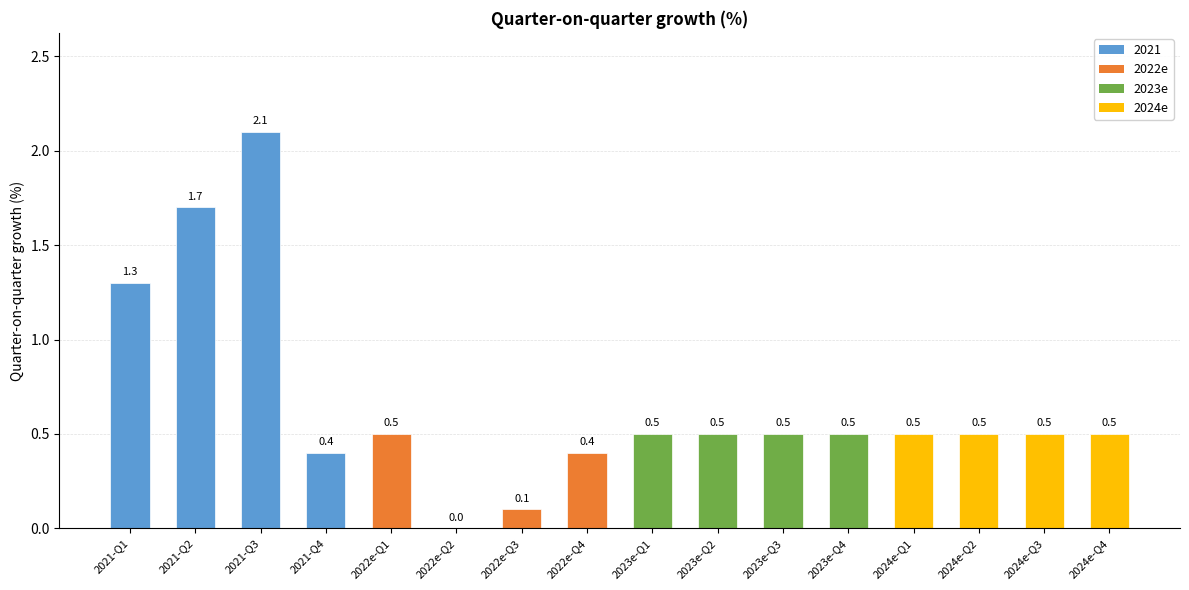

What is the change in value from 2021-Q3 to 2023e-Q4?

-1.6